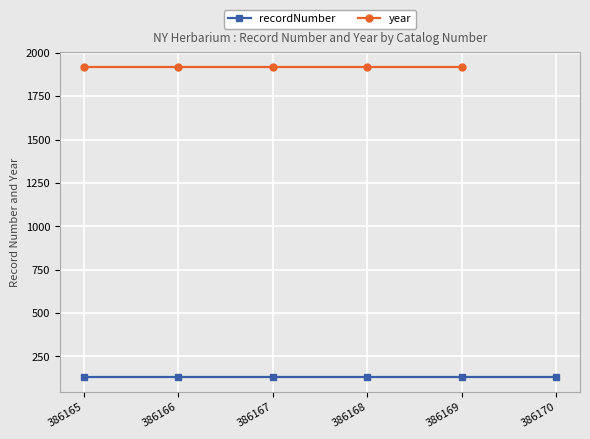

True or false: recordNumber has more than 1 points higher than both neighbors.

False